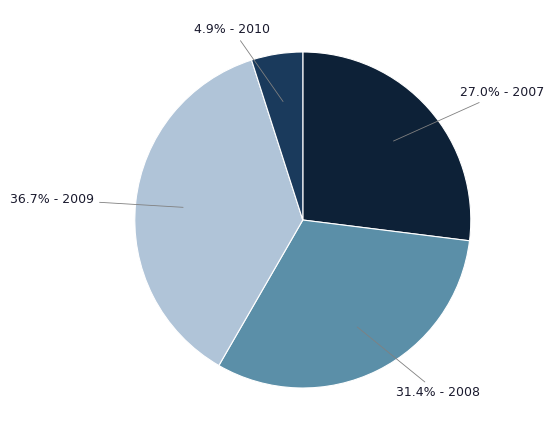

Is there any slice that represents more than half of the pie?

No